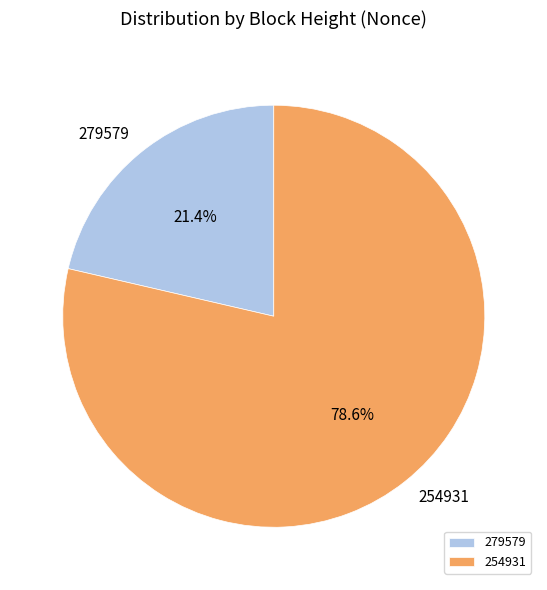

The 254931 slice represents 92% of the pie. True or false?

False